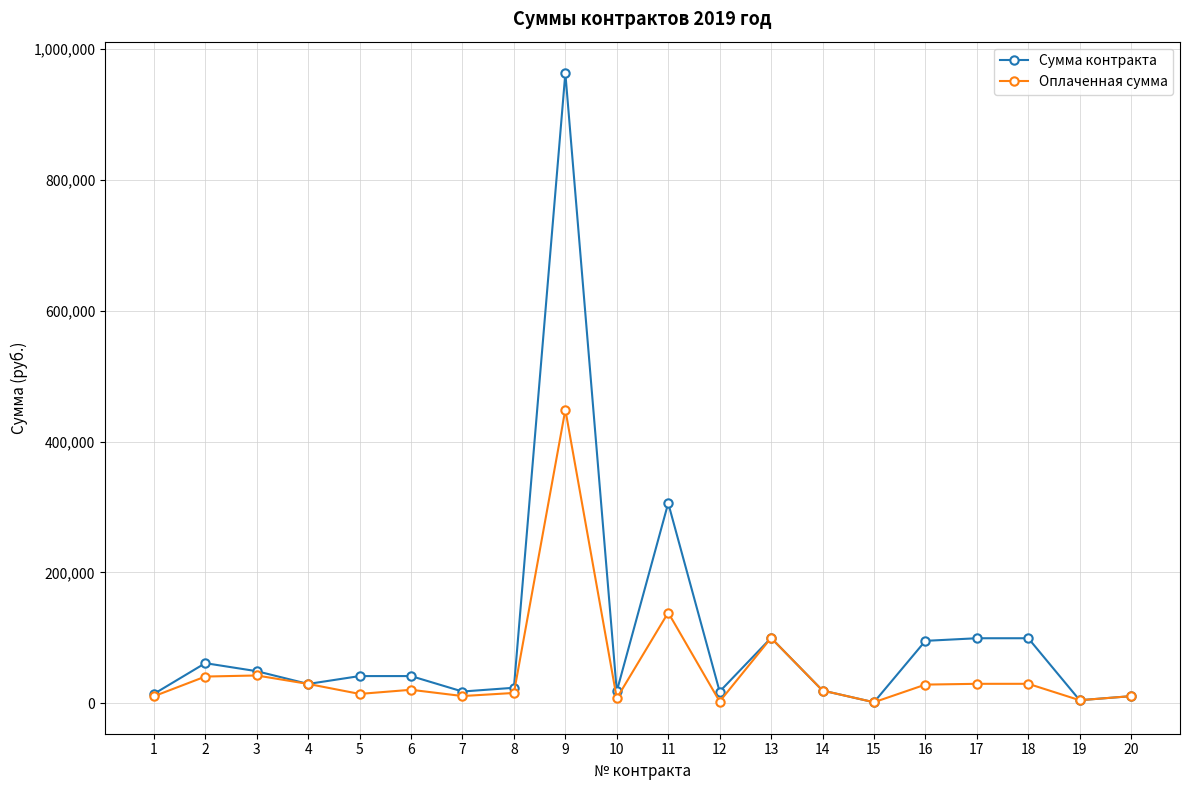

At how many categories does at least one series exceed 474549?

1